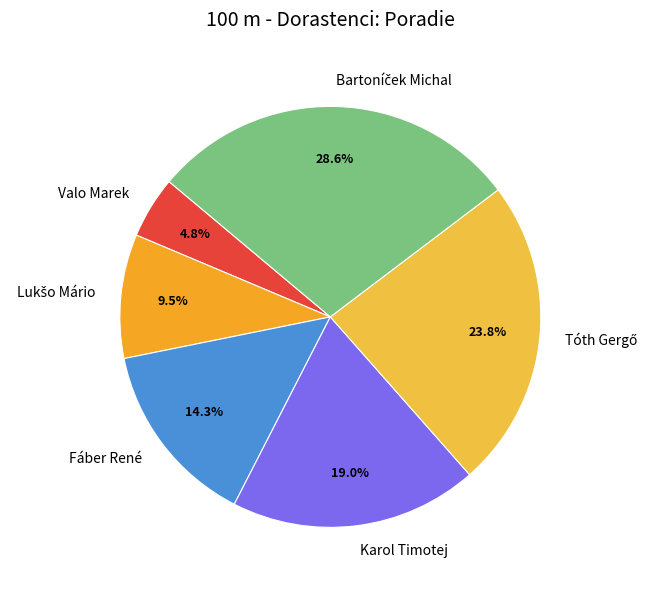

Which slice is the smallest?

Valo Marek